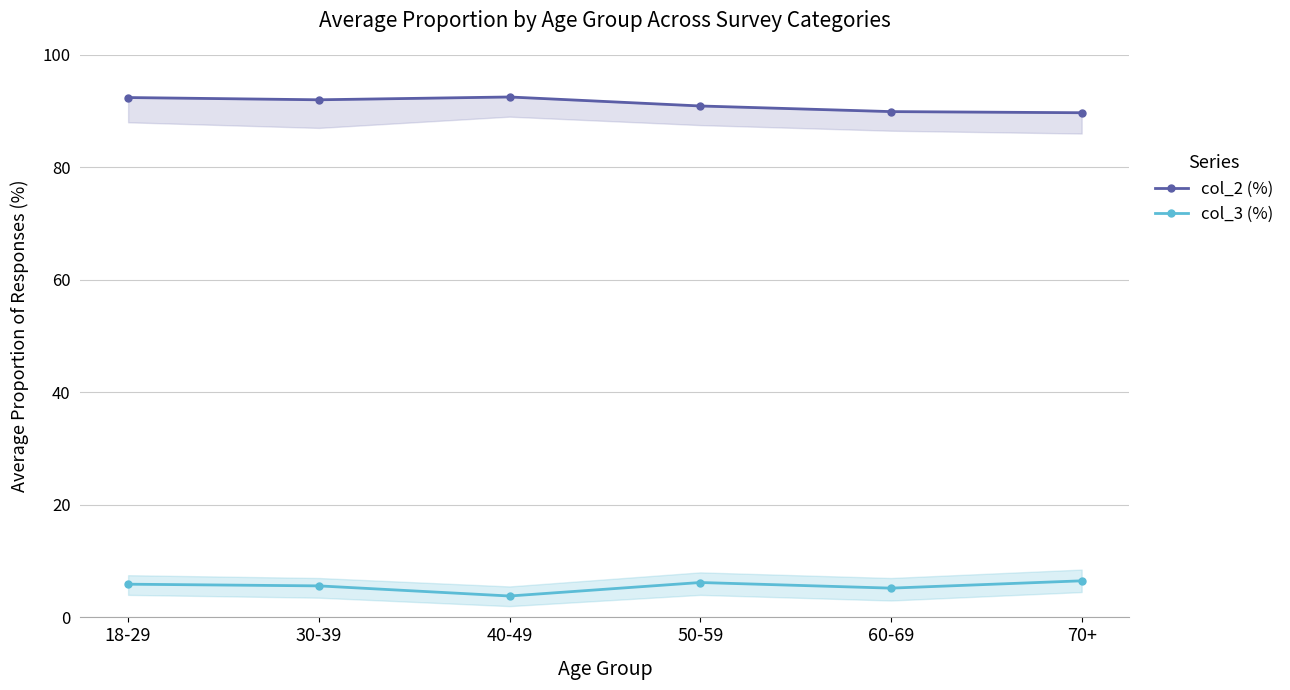

At which category is the sum across all series the highest?

18-29